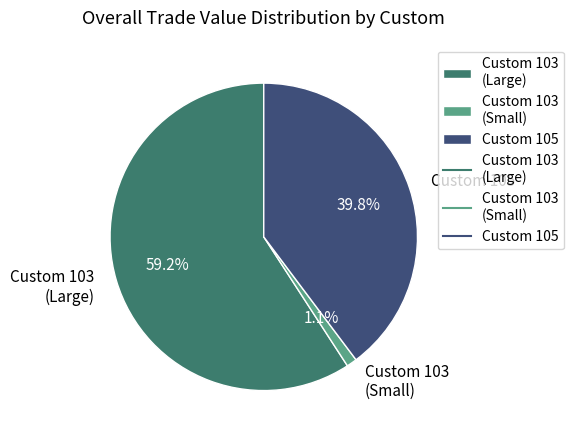

Rank the categories by value from lowest to highest.

Custom 103 (Small), Custom 105, Custom 103 (Large)